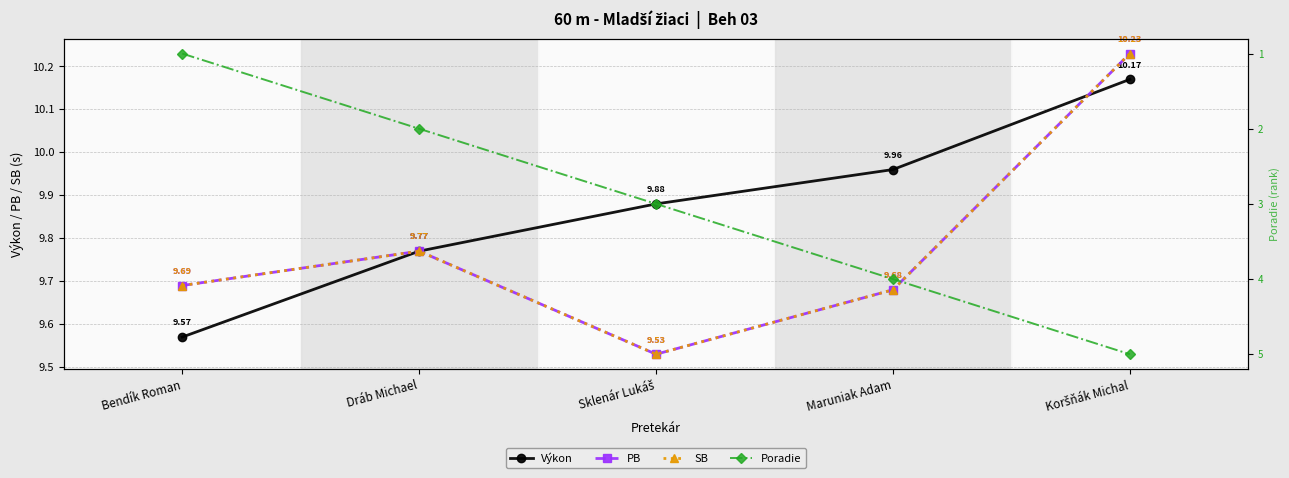

Between Maruniak Adam and Sklenár Lukáš, which is larger?

Maruniak Adam